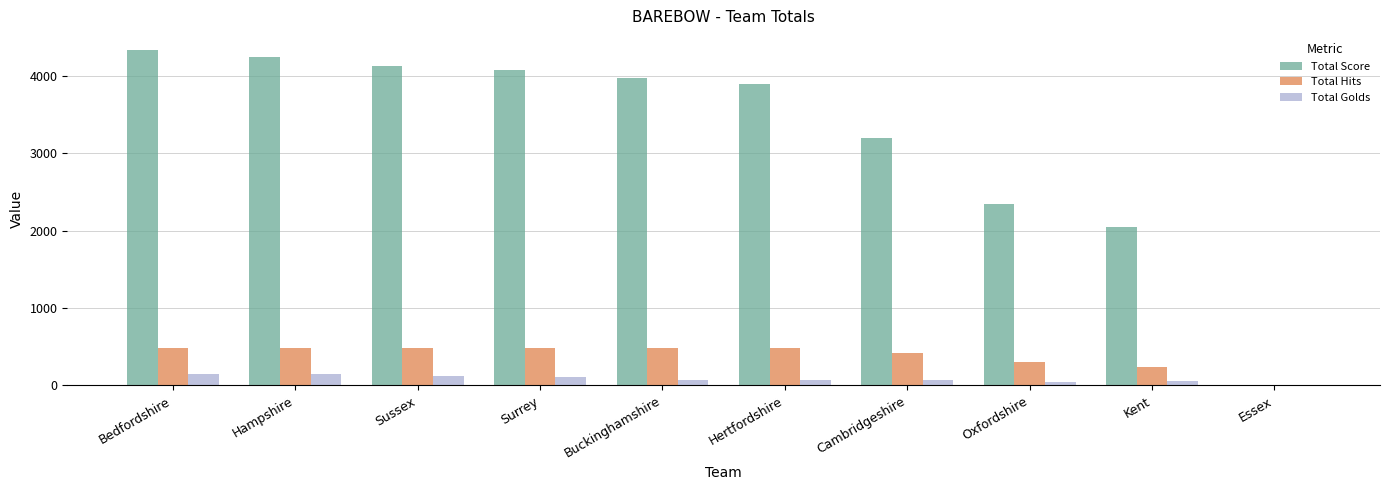

At which category does the chart reach its peak across all series?

Bedfordshire